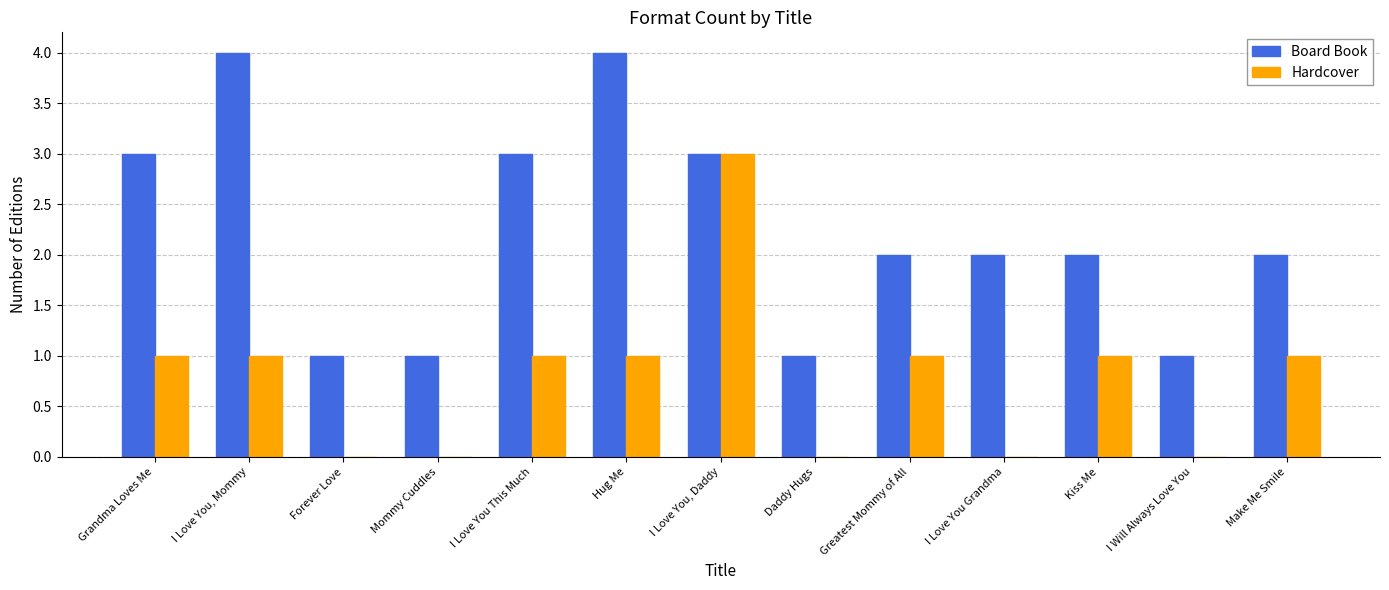

Read the Hardcover value at I Love You This Much.

1